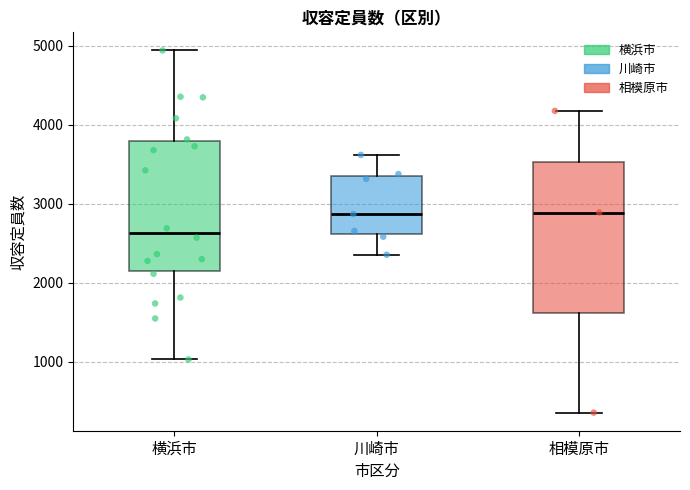

Reading left to right, read every box against the y-axis: the position of its median line, the range the box covers, and the ends of its whiskers. The values are not printed on the chart, so give them approximately, as read against the axis.

横浜市: median 2600, box 2200 to 3800, whiskers 1000 to 4900
川崎市: median 2900, box 2600 to 3300, whiskers 2400 to 3600
相模原市: median 2900, box 1600 to 3500, whiskers 400 to 4200